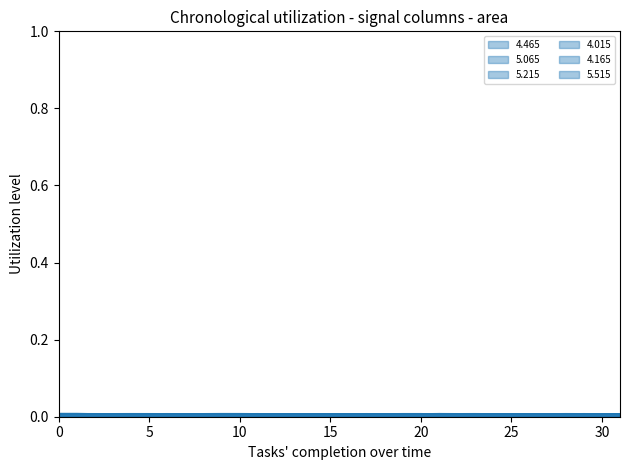

Does the chart display data point markers on the line(s)?

No